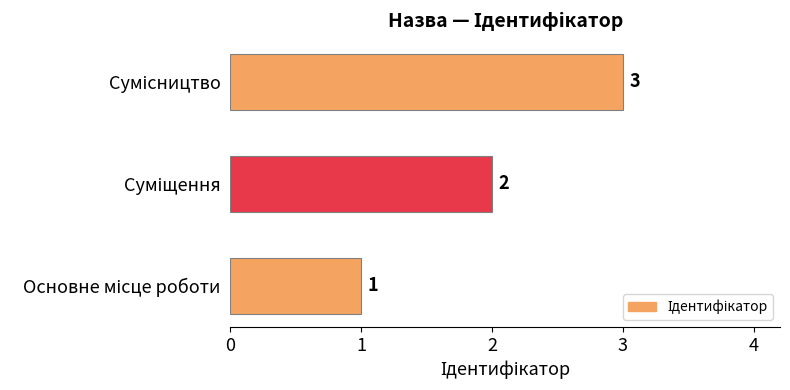

How many values are between 1 and 3?

3